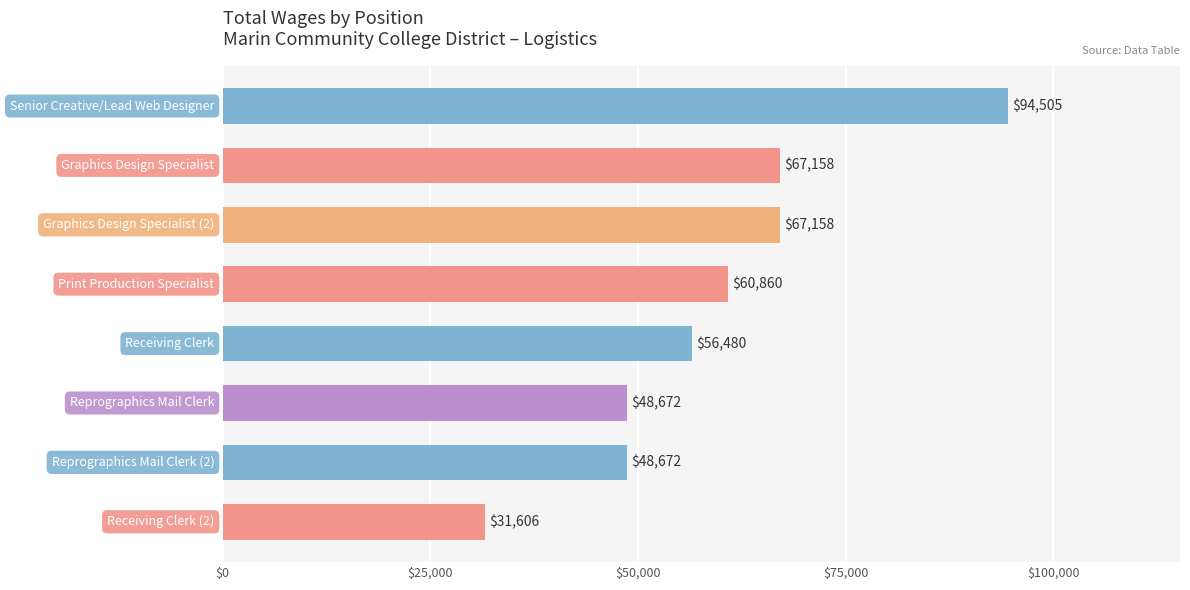

Are the bars horizontal?

Yes